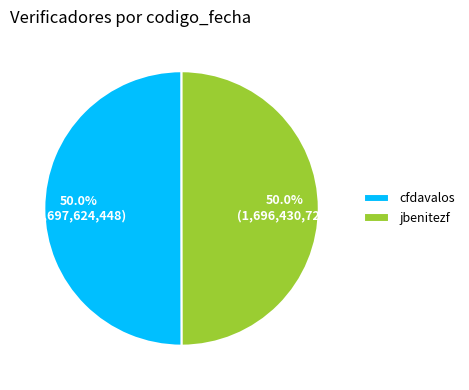

Combined, what portion of the pie is cfdavalos and jbenitezf?

100.0%